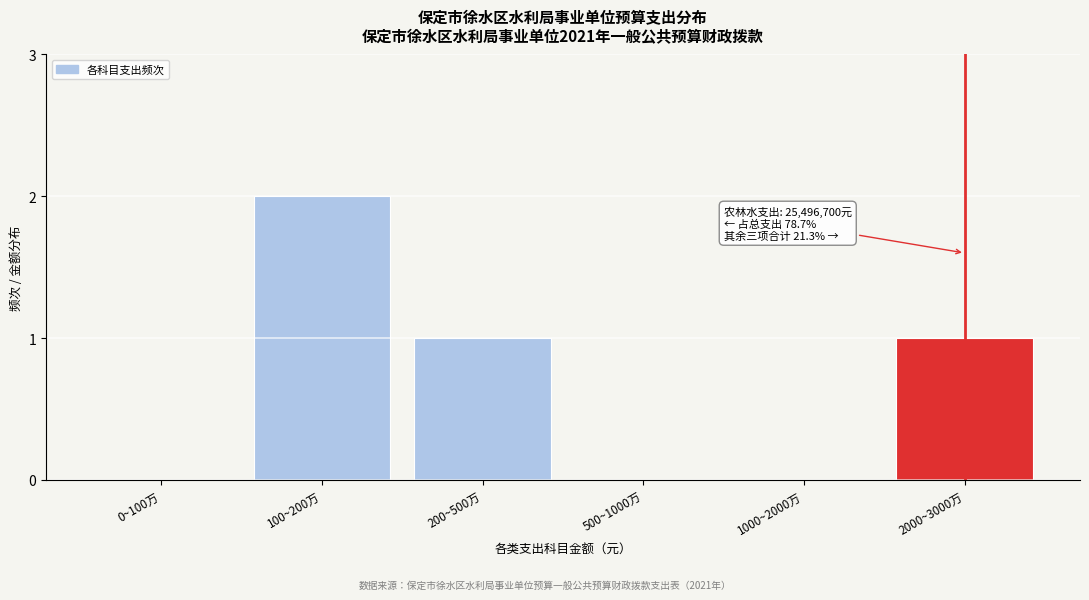

Reading right to left, what are all the values shown in this chart?

2000~3000万=1	1000~2000万=0	500~1000万=0	200~500万=1	100~200万=2	0~100万=0